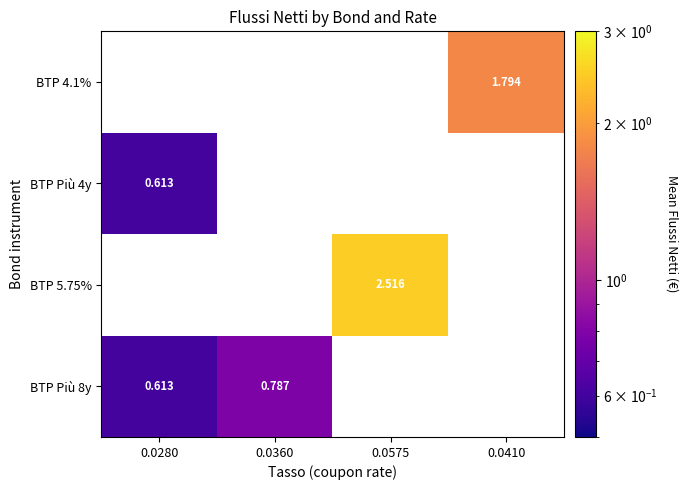

How many data points does each series have?

4